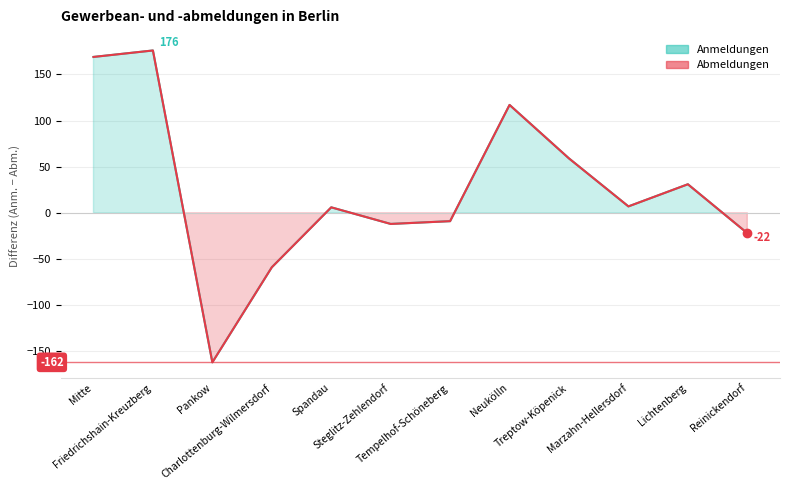

Which category has the lowest value across all series?

Pankow